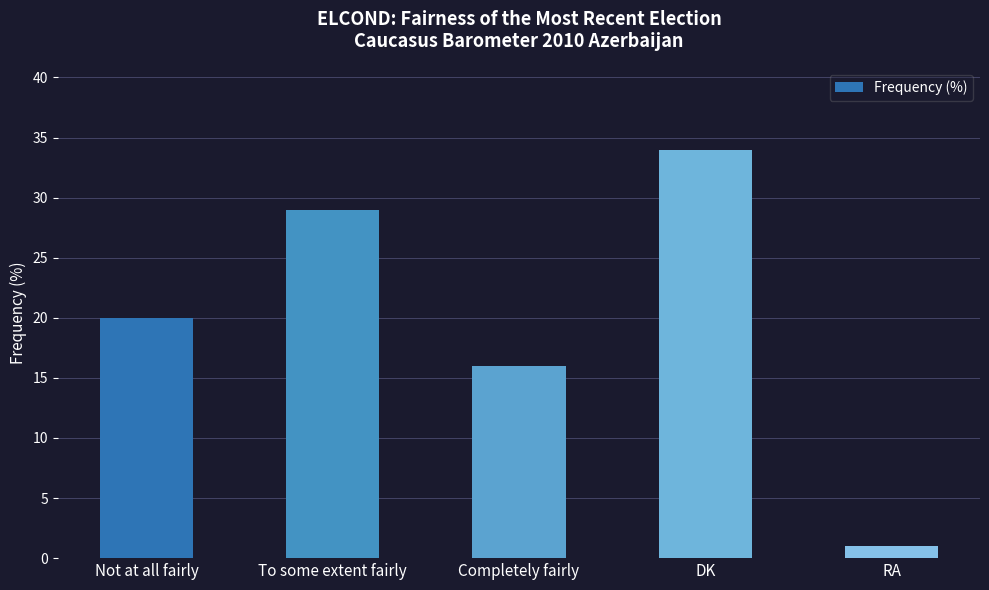

What is the smallest value displayed?

1